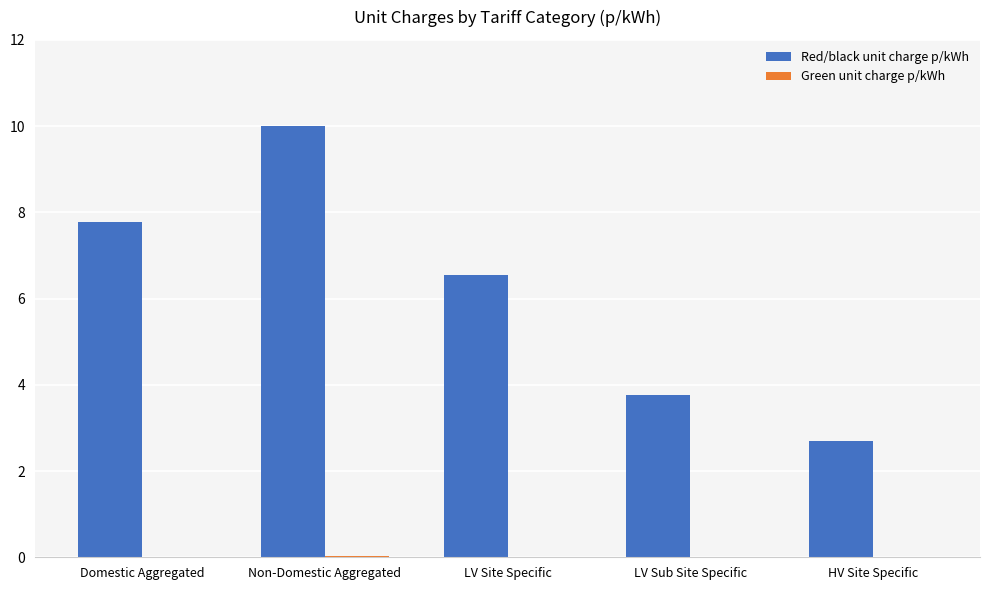

Which series has the largest total across all categories?

Red/black unit charge p/kWh